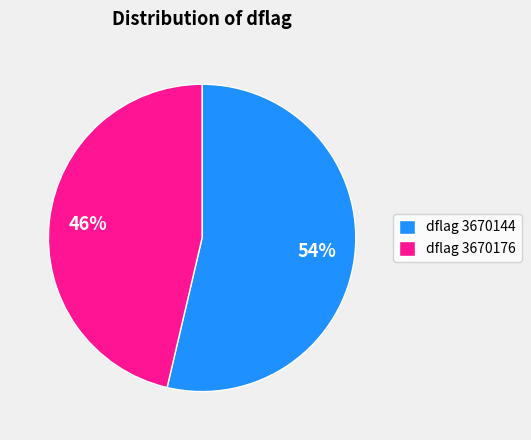

Rank the categories by value from lowest to highest.

dflag 3670176, dflag 3670144